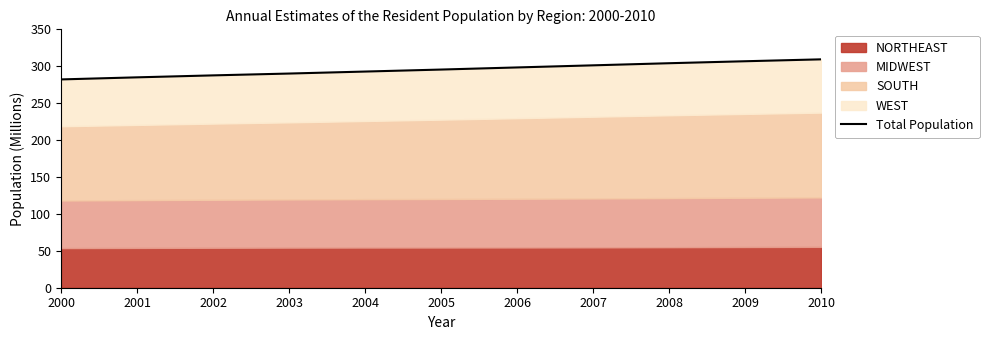

Where does the data first go above 295?

2005